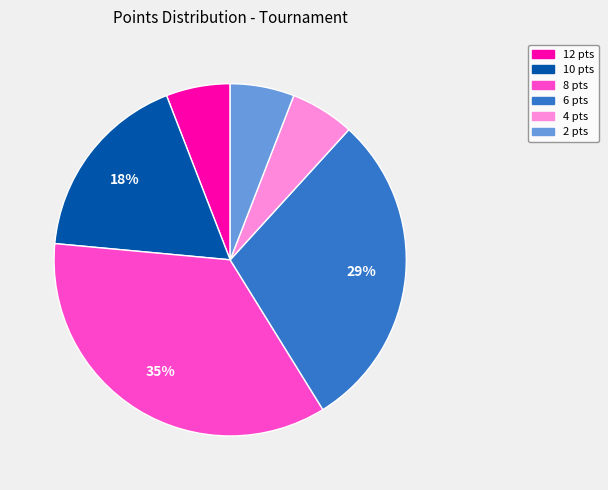

Does any single category account for the majority?

No